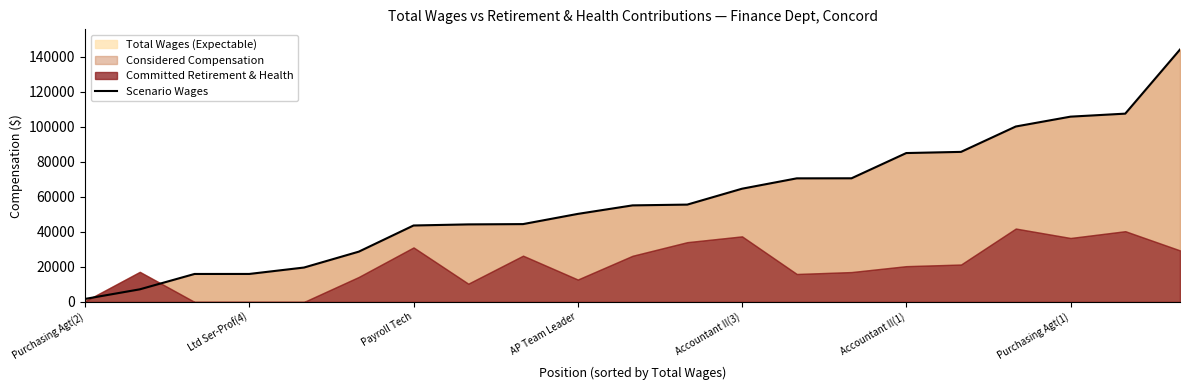

The value at 11 is 55592. True or false?

True